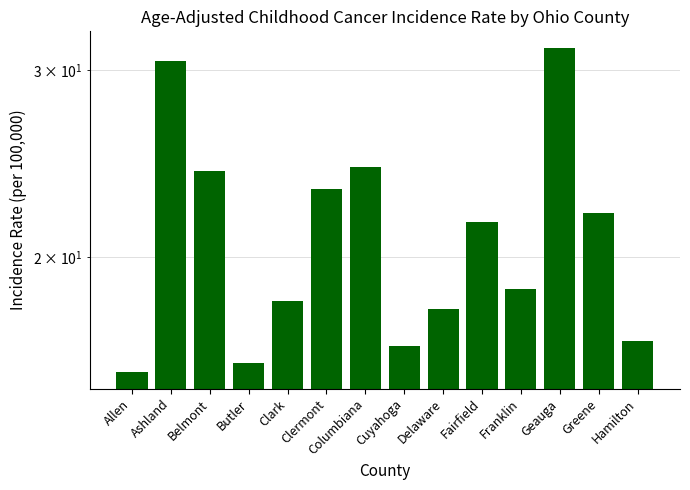

Which category has the lowest value across all series?

Allen